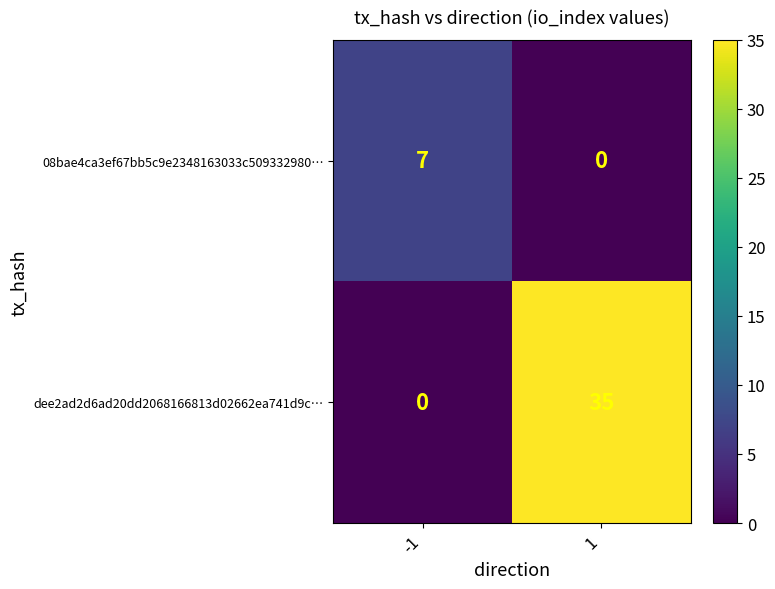

Reading right to left, transcribe all the data shown in this chart.

08bae4ca3ef67bb5c9e2348163033c509332980…: 0	7
dee2ad2d6ad20dd2068166813d02662ea741d9c…: 35	0